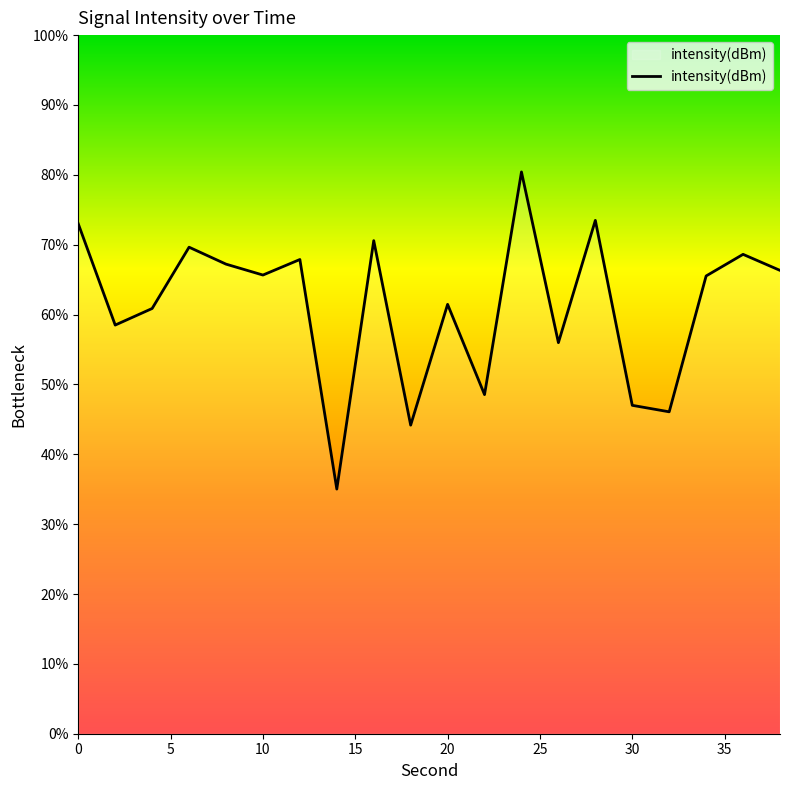

What is the difference between the maximum and minimum values?

45.4